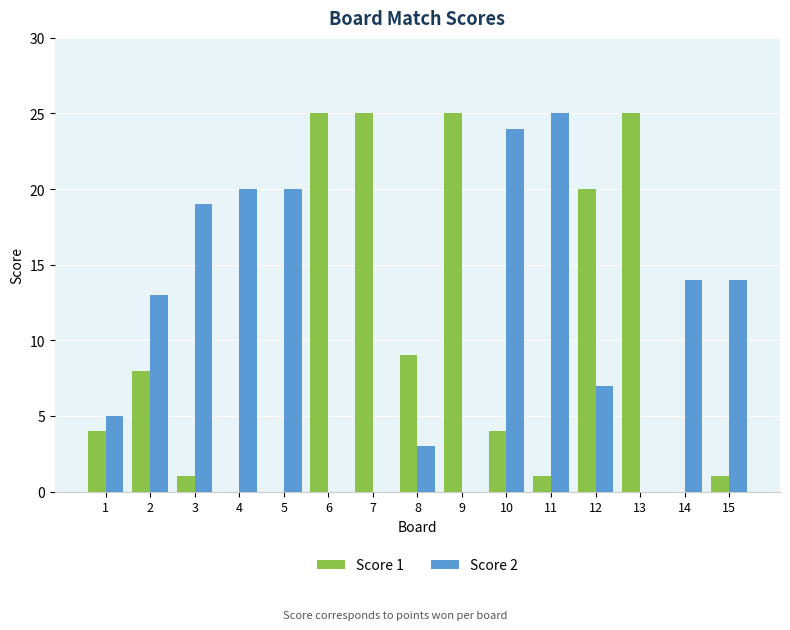

Reading right to left, list all the values displayed in this chart.

Score 1: 1	0	25	20	1	4	25	9	25	25	0	0	1	8	4
Score 2: 14	14	0	7	25	24	0	3	0	0	20	20	19	13	5